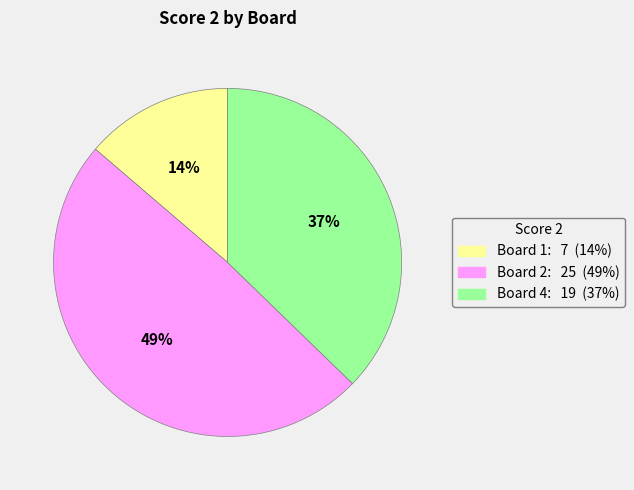

Is there any slice that represents more than half of the pie?

No